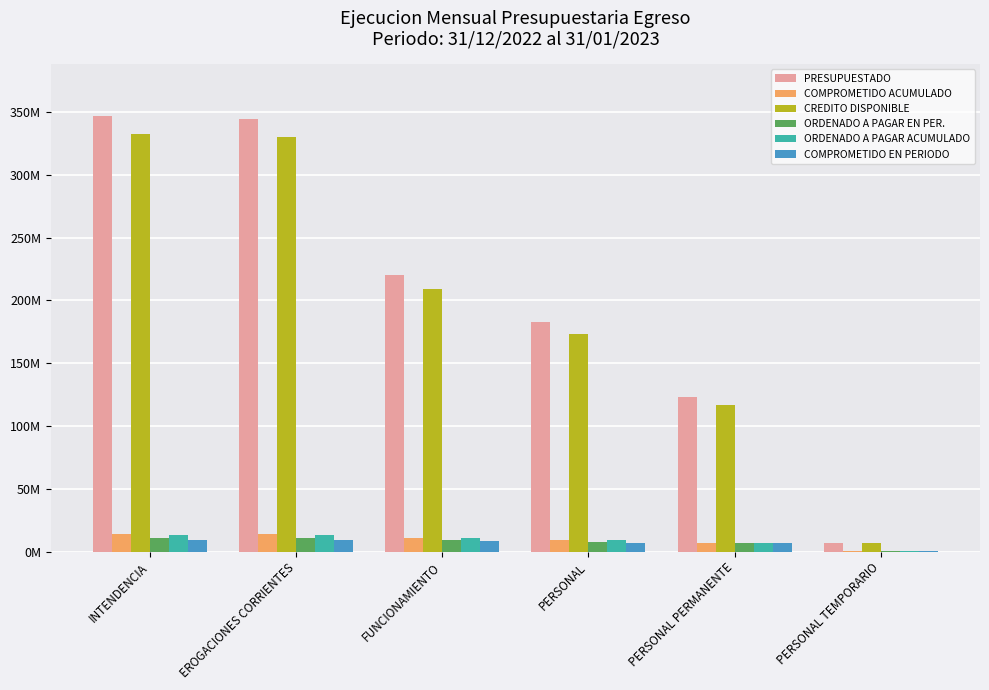

What are all the series names shown in the legend?

PRESUPUESTADO, COMPROMETIDO ACUMULADO, CREDITO DISPONIBLE, ORDENADO A PAGAR EN PER., ORDENADO A PAGAR ACUMULADO, COMPROMETIDO EN PERIODO